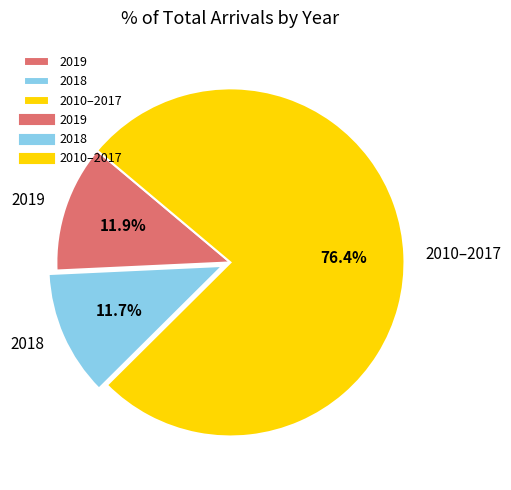

Between 2010–2017 and 2019, which is larger?

2010–2017